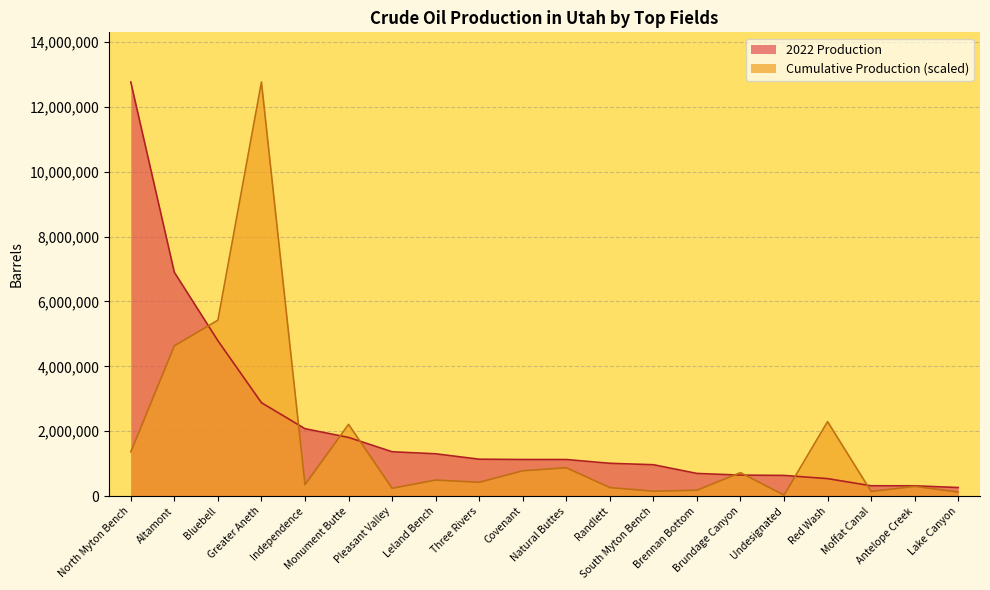

What is the difference between the maximum and minimum values in the Cumulative Production series?

12737776.0